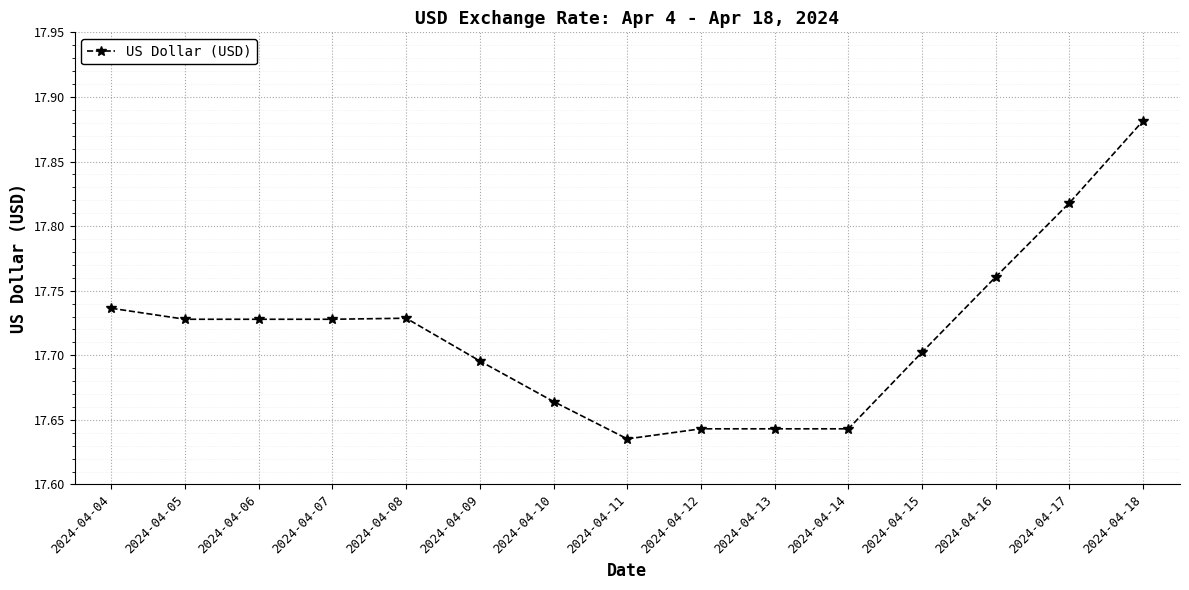

What is the ratio of the value at 2024-04-07 to the value at 2024-04-09?

1.0